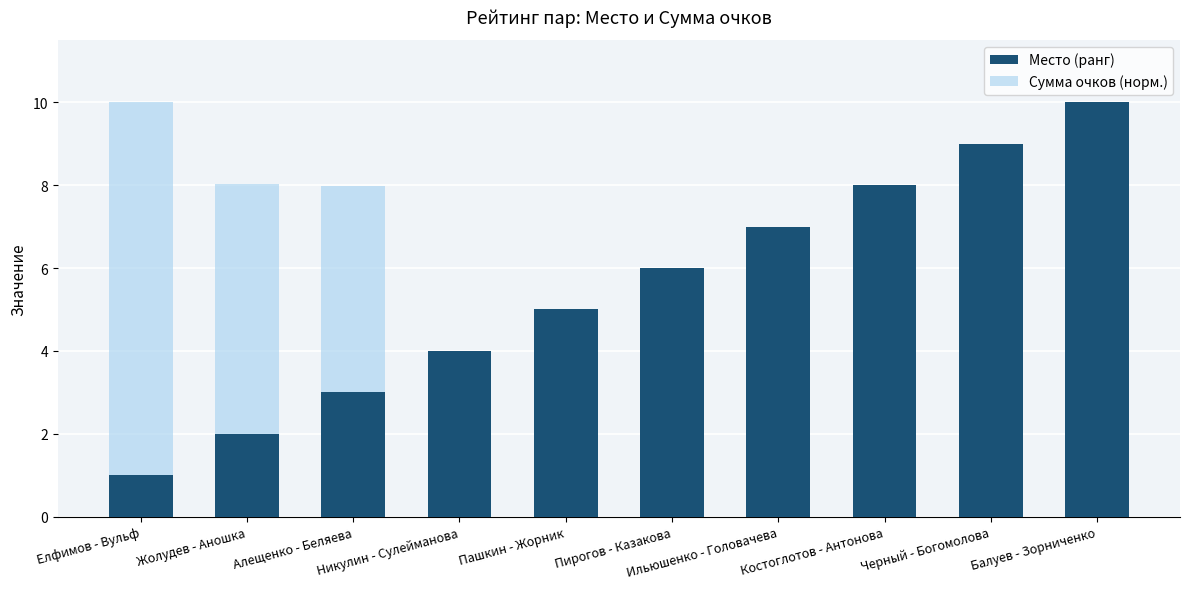

Are the bars horizontal?

No